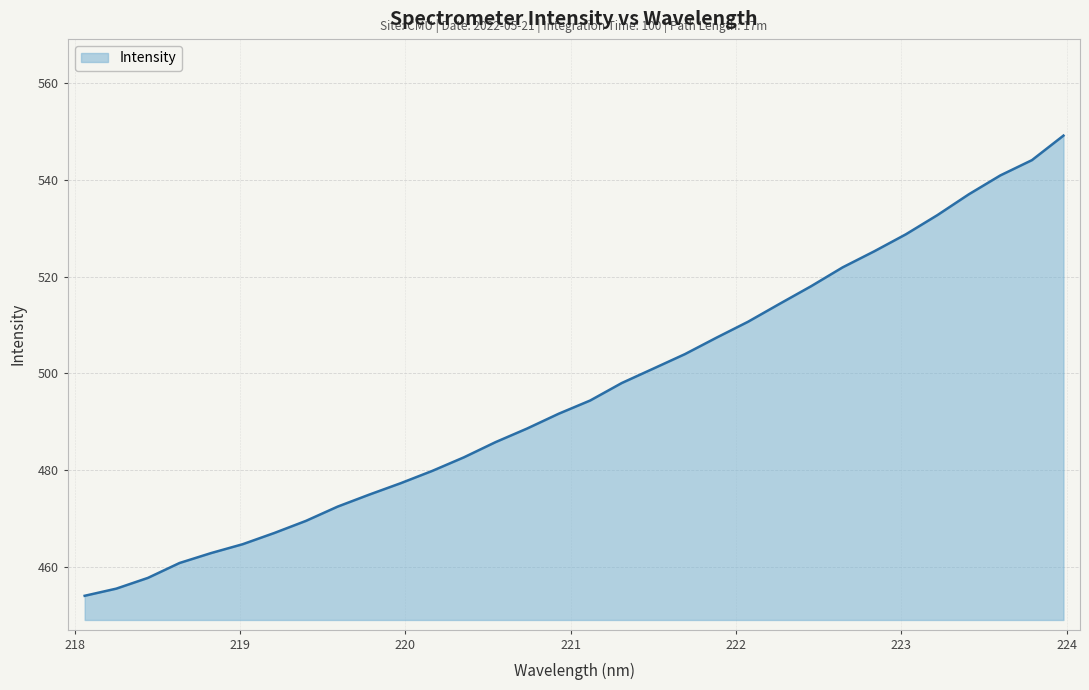

What is the maximum value shown in the chart?

549.2